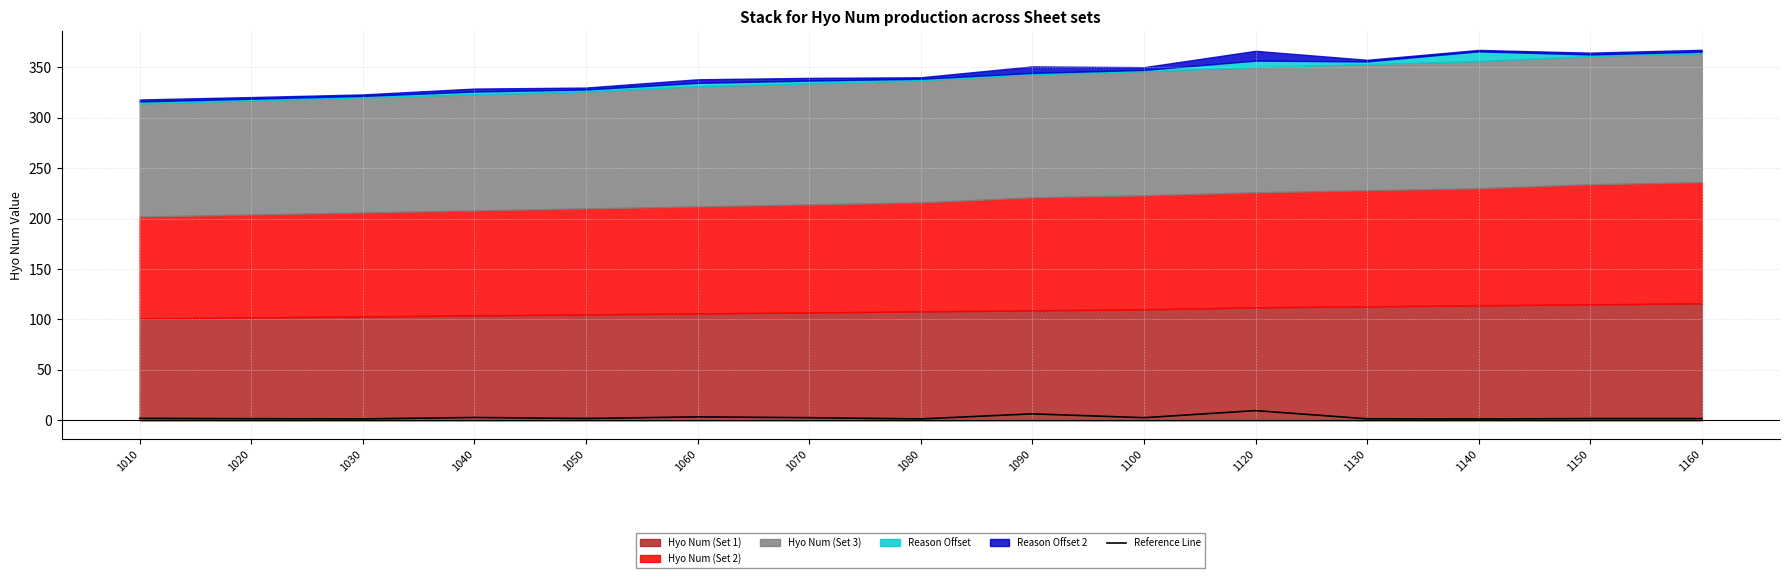

At which label is the value closest to 5?

1060